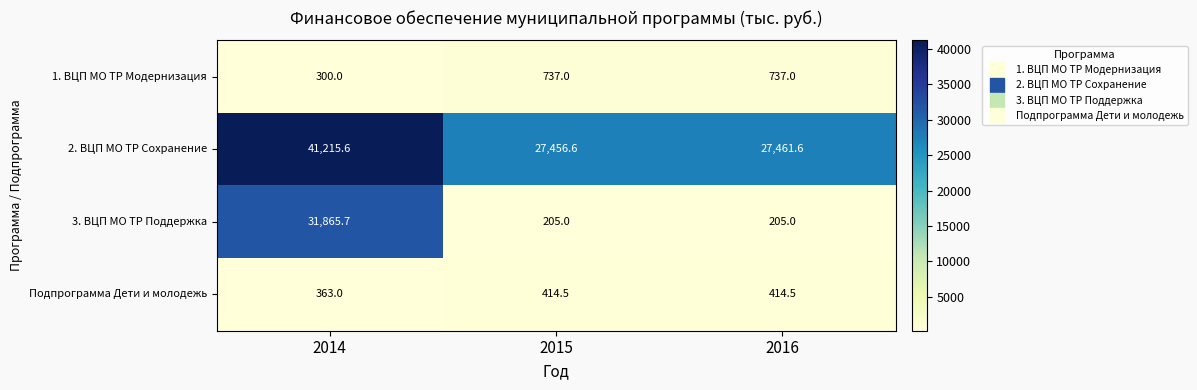

At 2016, list the series in order from largest to smallest.

2. ВЦП МО ТР Сохранение, 1. ВЦП МО ТР Модернизация, Подпрограмма Дети и молодежь, 3. ВЦП МО ТР Поддержка